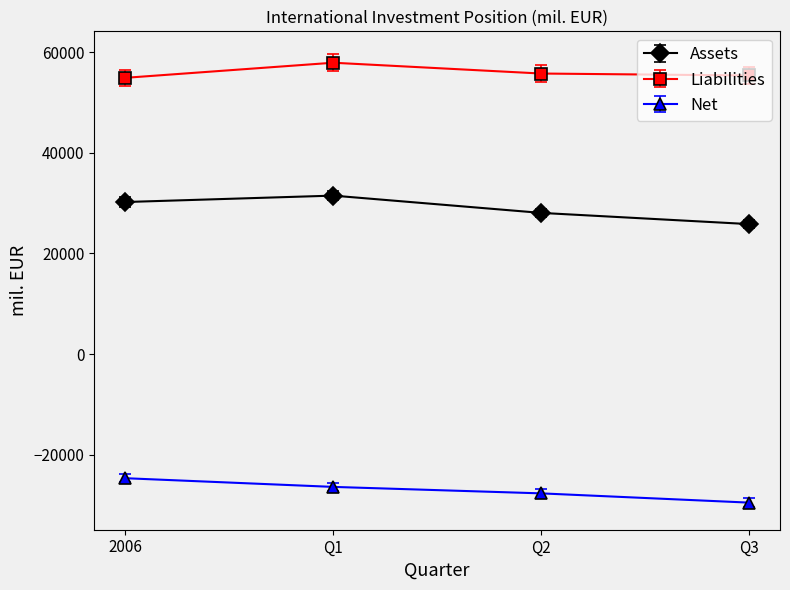

The value of Assets at Q1 is 51549.0. True or false?

False